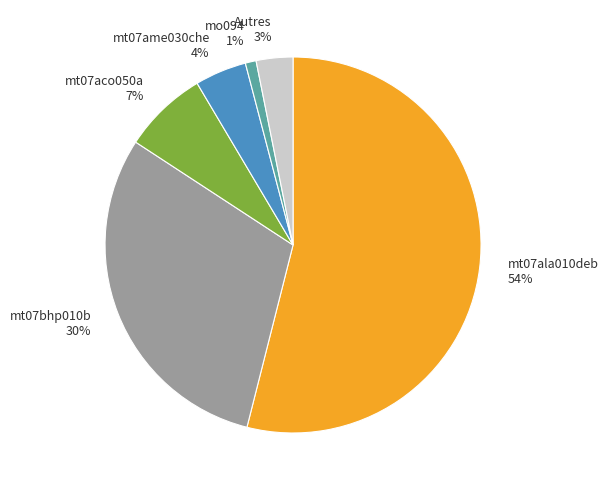

Which category has the biggest portion of the pie?

mt07ala010deb